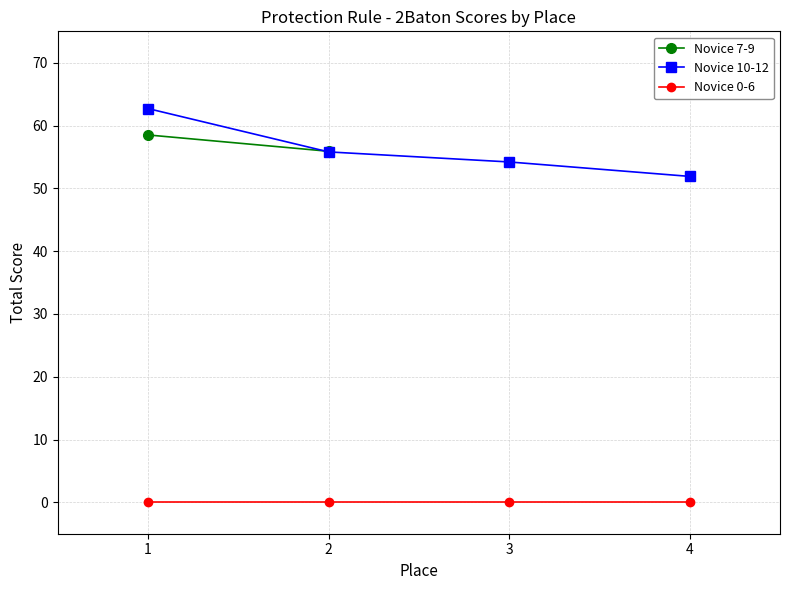

What is the value of the 3rd point from the left?

54.2